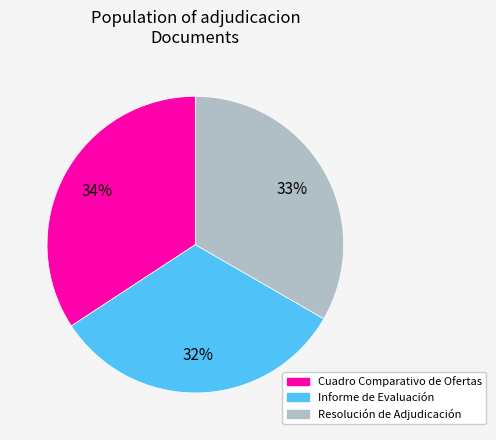

What percentage is the Informe de Evaluación slice, to the nearest percent?

32%